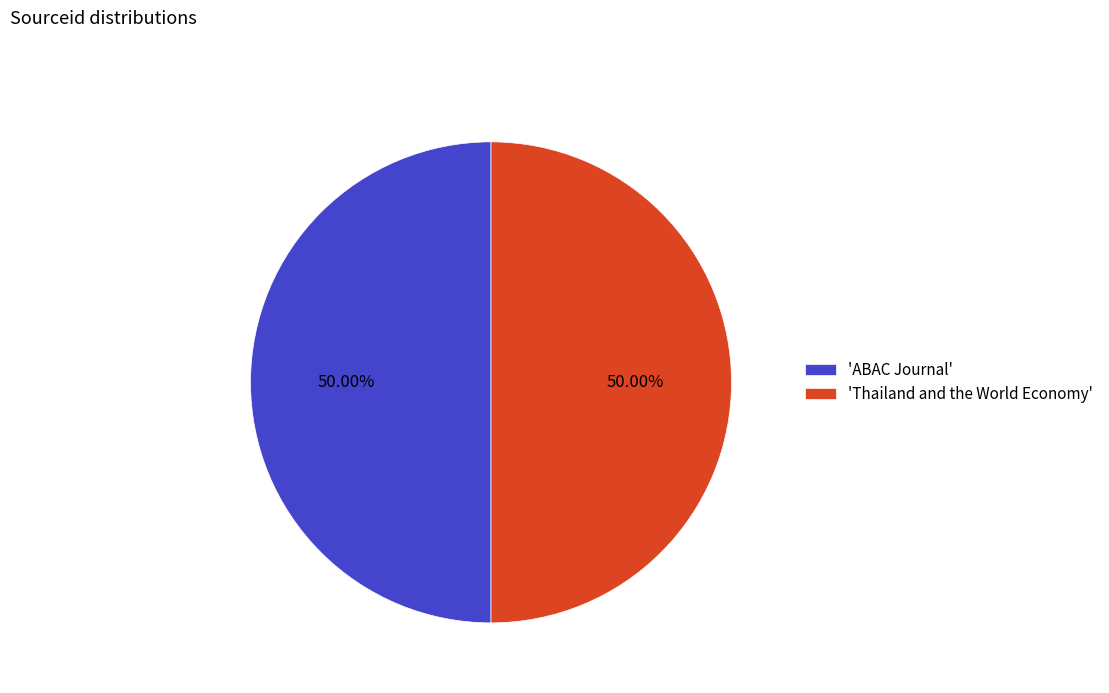

What is the ratio of the value at 'ABAC Journal' to the value at 'Thailand and the World Economy'?

1.0